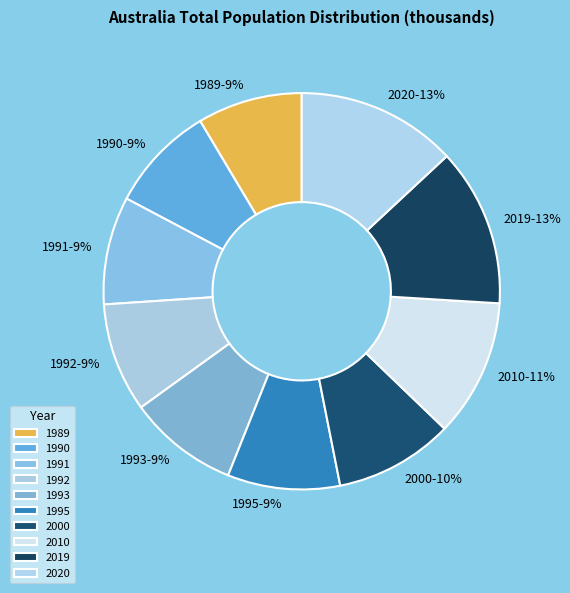

What is the ratio of the value at 1990 to the value at 2000?

0.9